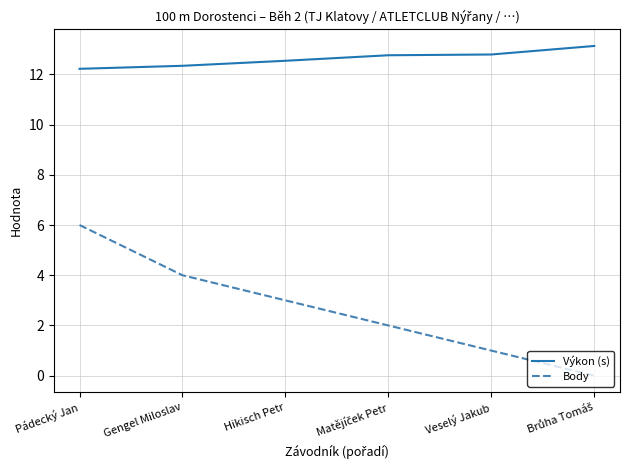

What is the total value across all series at Veselý Jakub?

13.8